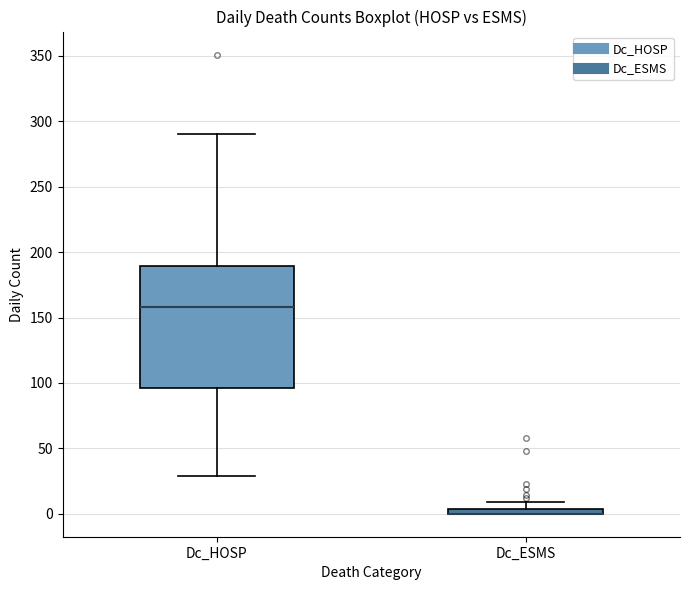

Which box is the tallest, from its lower edge to its upper edge?

Dc_HOSP